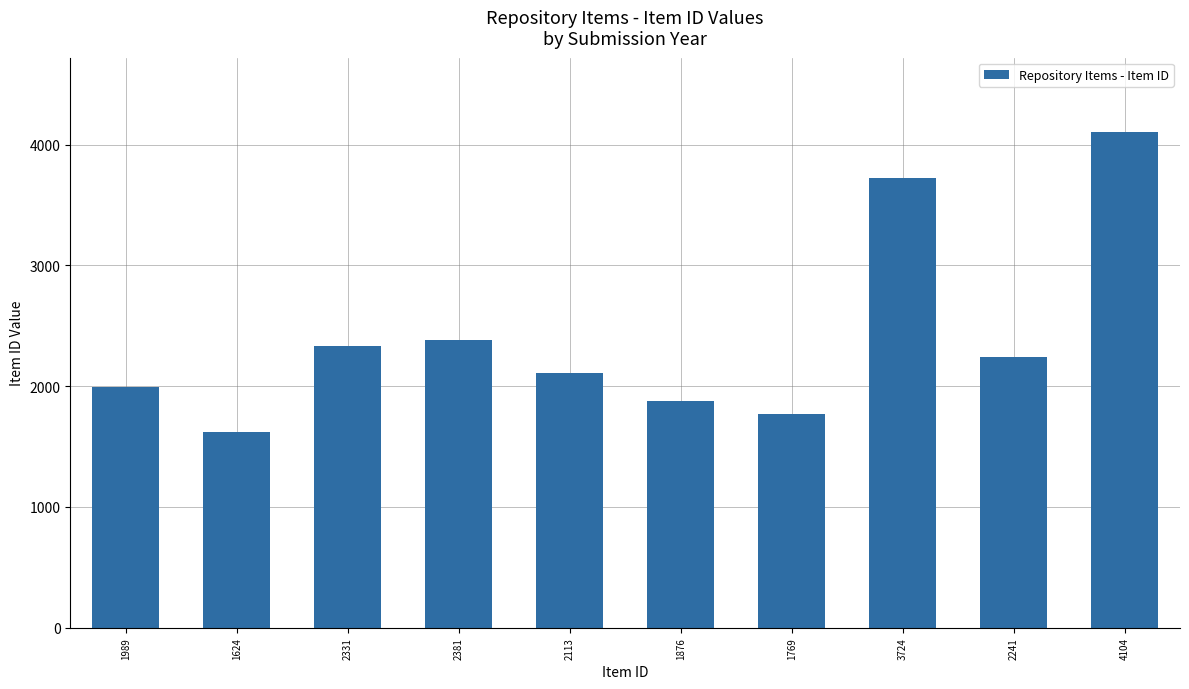

Which label corresponds to the smallest value in the chart?

1624